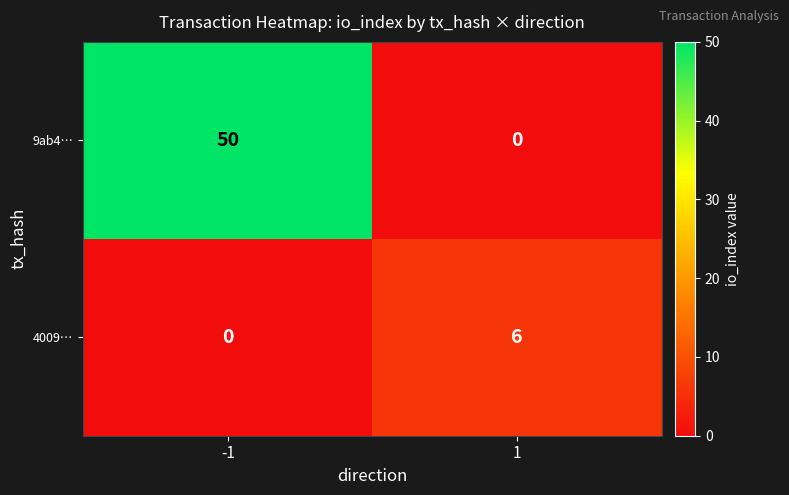

Reading left to right, what are all the values shown in this chart?

9ab4…: 50	0
4009…: 0	6